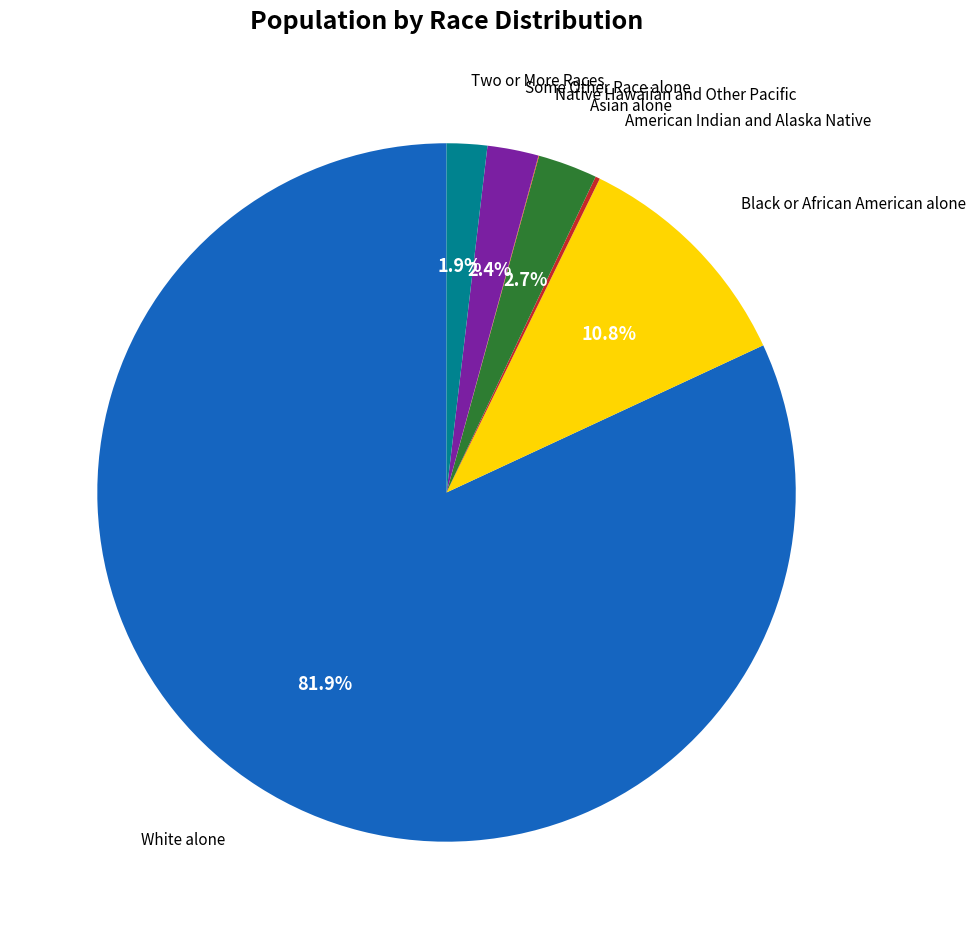

Is there any slice that represents more than half of the pie?

Yes